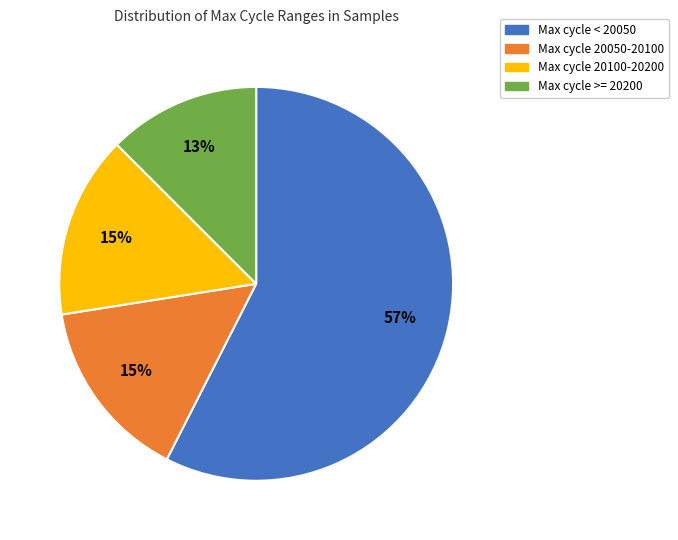

What is the majority slice?

Max cycle < 20050